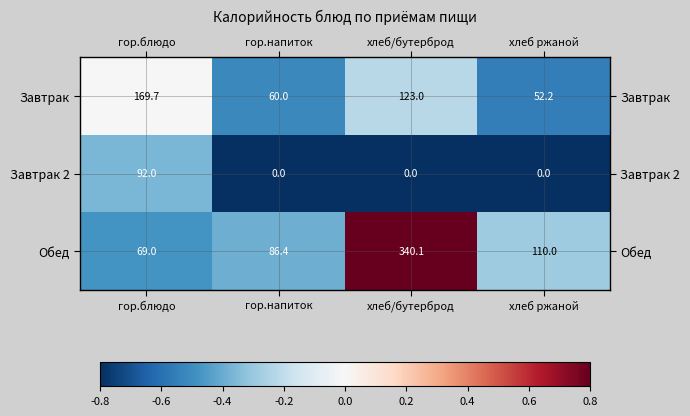

At how many categories does at least one series exceed 0?

4